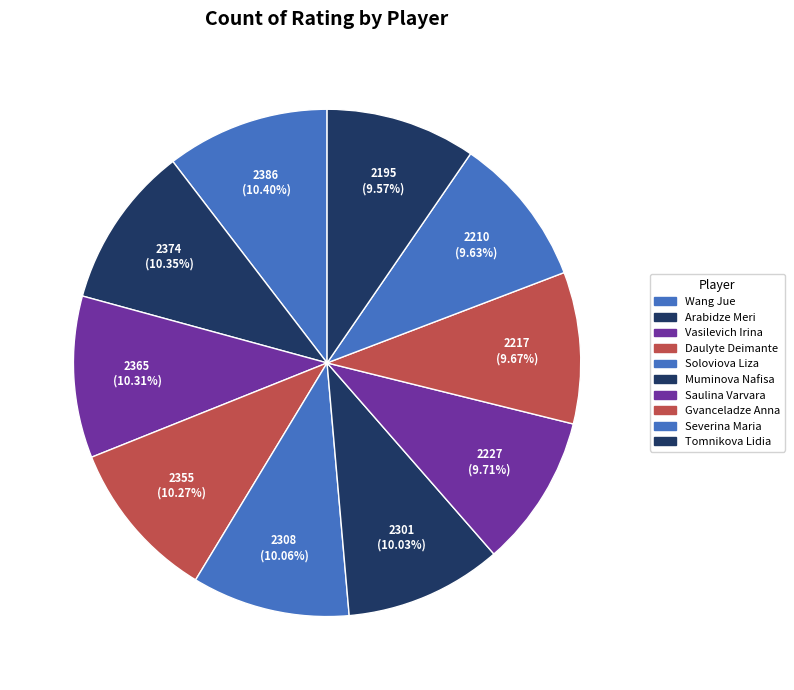

How many slices are in this pie chart?

10